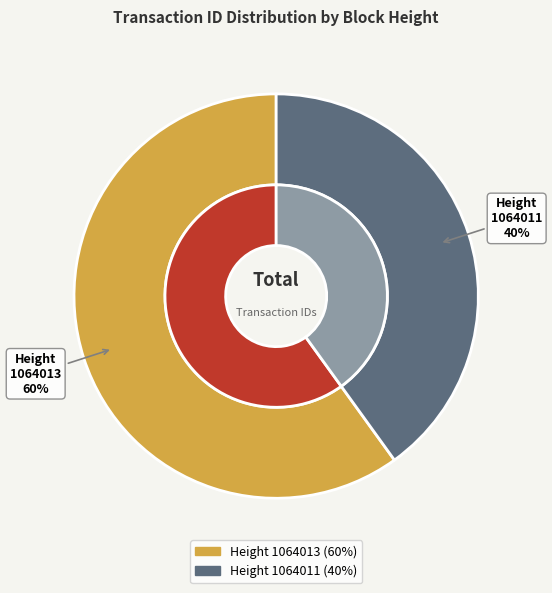

Which category has the smallest portion of the pie?

1064011